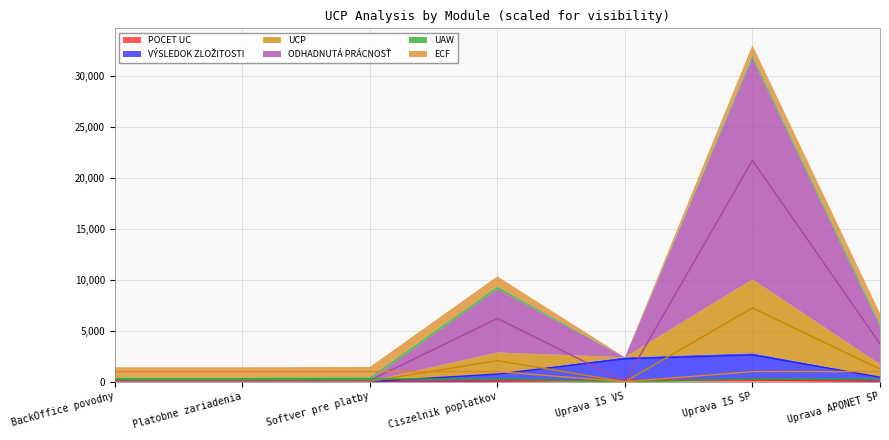

What is the highest value of the UAW series?

270.0